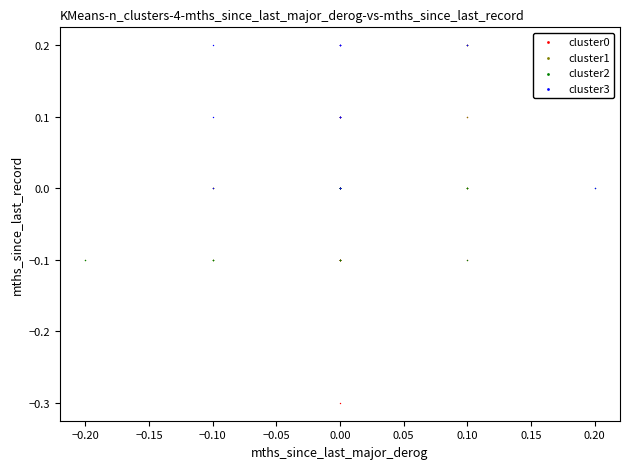

Which series has the largest Y range (max minus min)?

cluster0